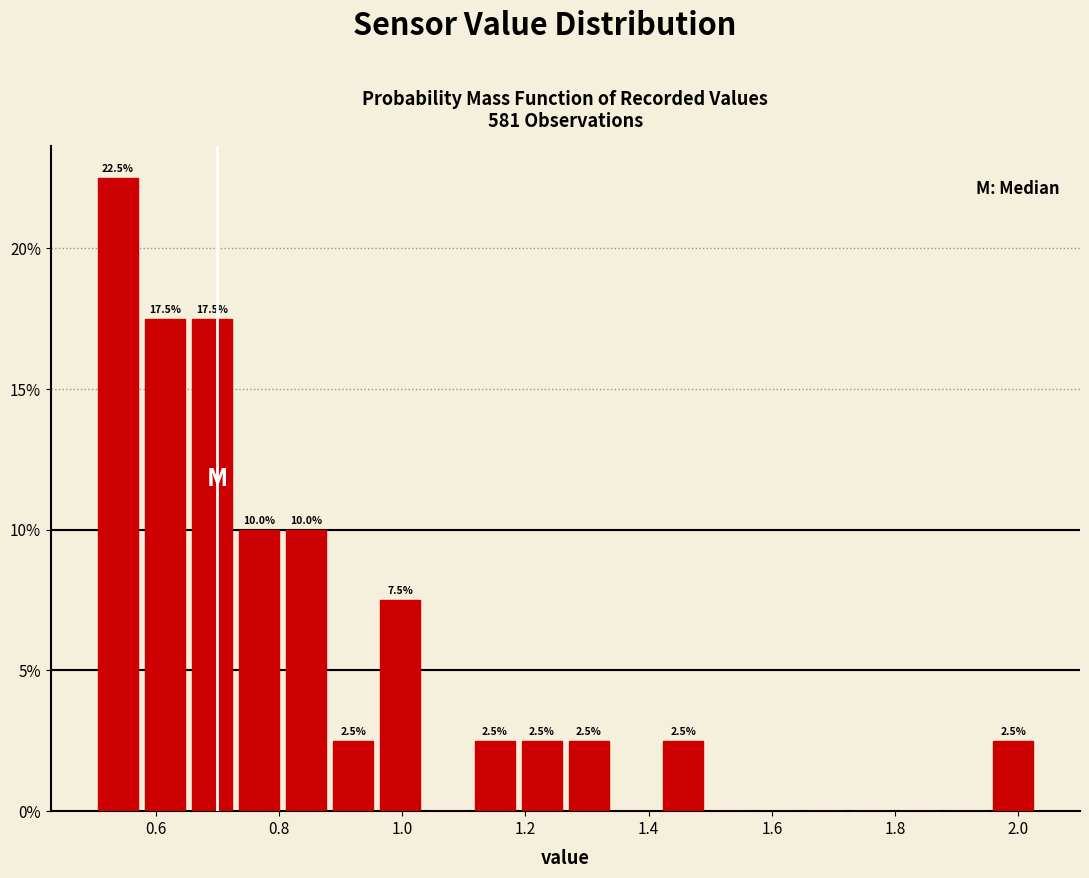

Read against the x-axis, roughly where is the centre of the tallest bar?

0.54